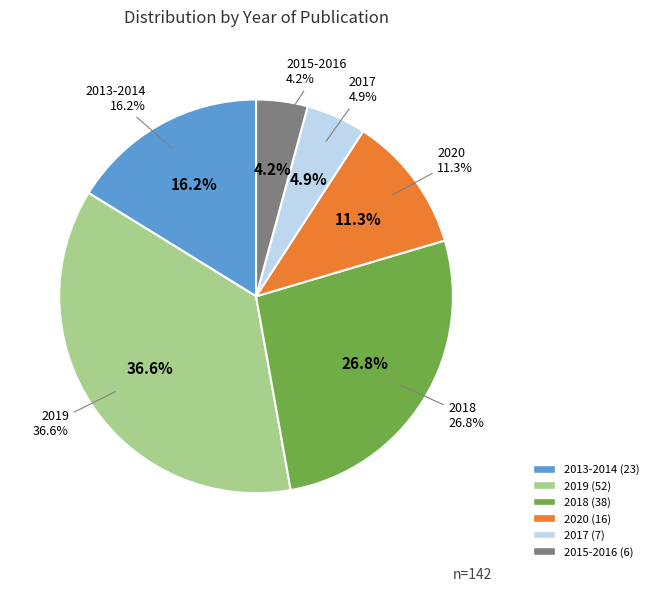

What is the smallest slice in the pie chart?

2015-2016